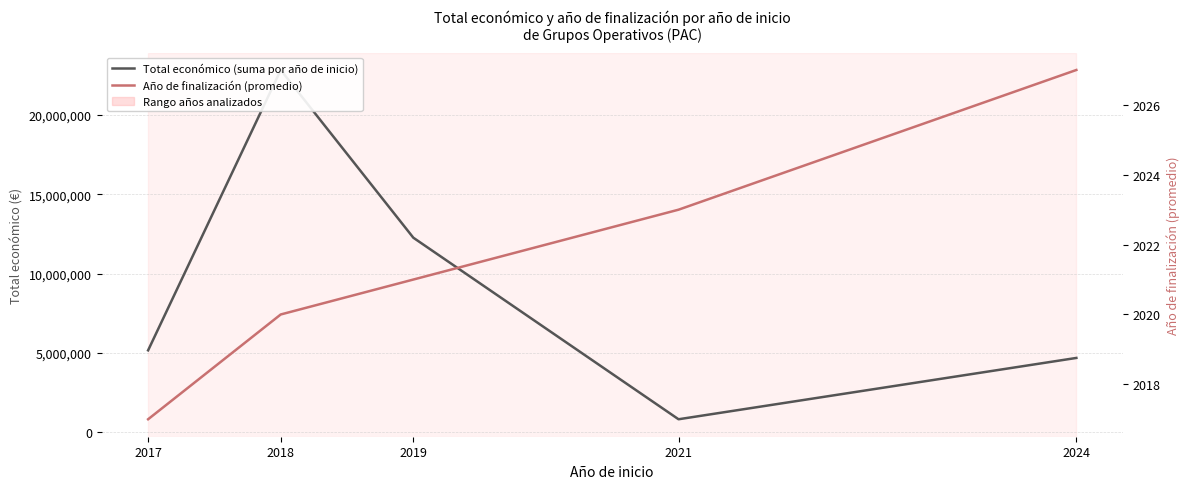

Reading left to right, transcribe all the data shown in this chart.

Total económico (suma por año de inicio): 5163335	22825461	12258896	821094	4684360
Año de finalización (promedio): 2017	2020	2021	2023	2027